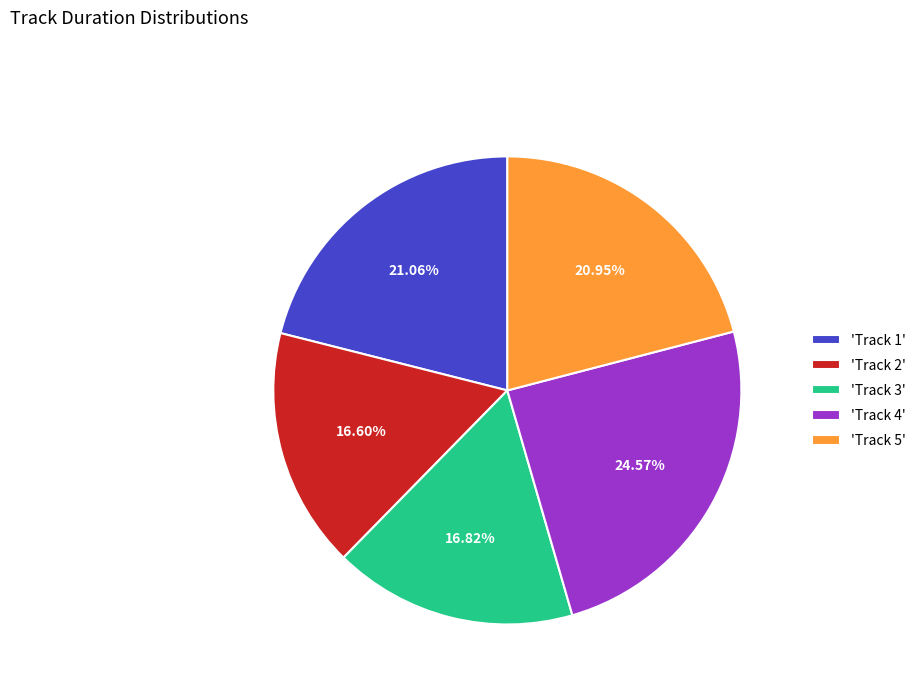

Does any single category account for the majority?

No